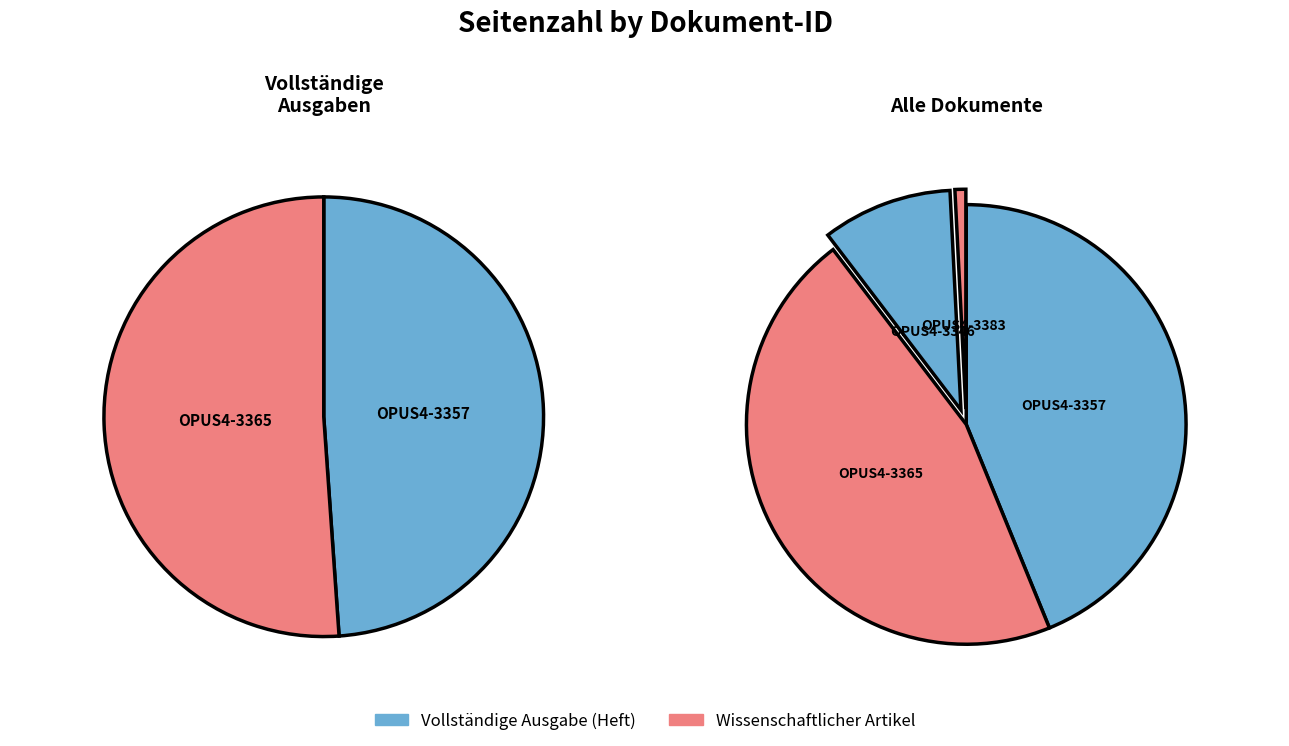

To the nearest percent, what is the combined percentage of OPUS4-3383 and OPUS4-3357?

45%